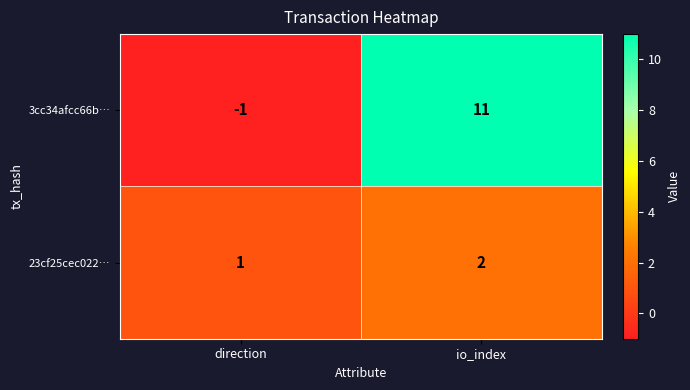

What is the difference between the 3cc34afcc66b… values at direction and io_index?

12